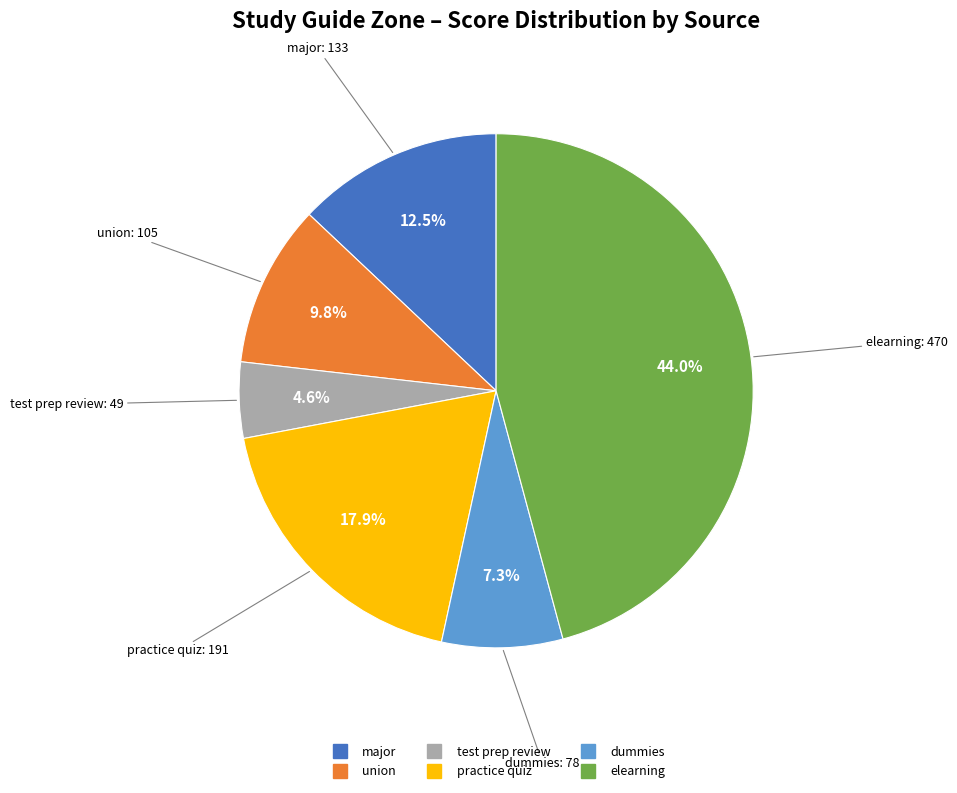

Count the number of slices in the pie.

6